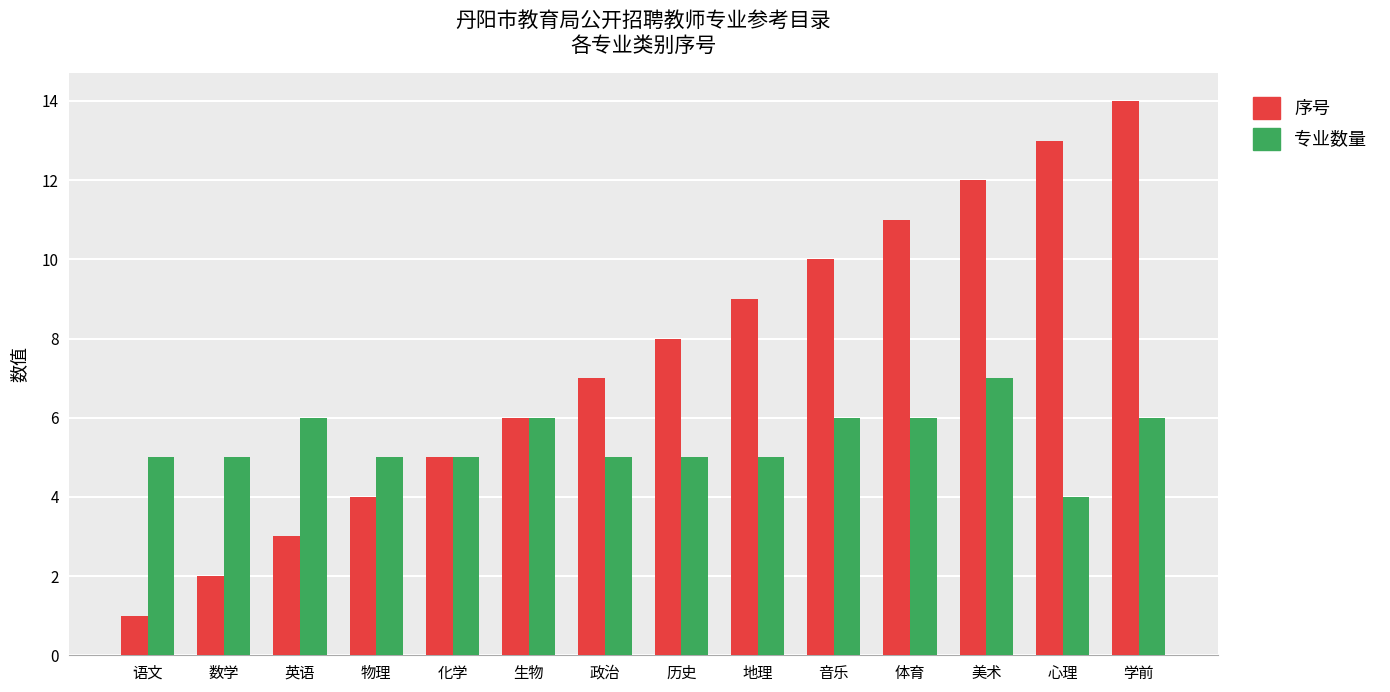

The 序号 series shows 3 at 英语. True or false?

True